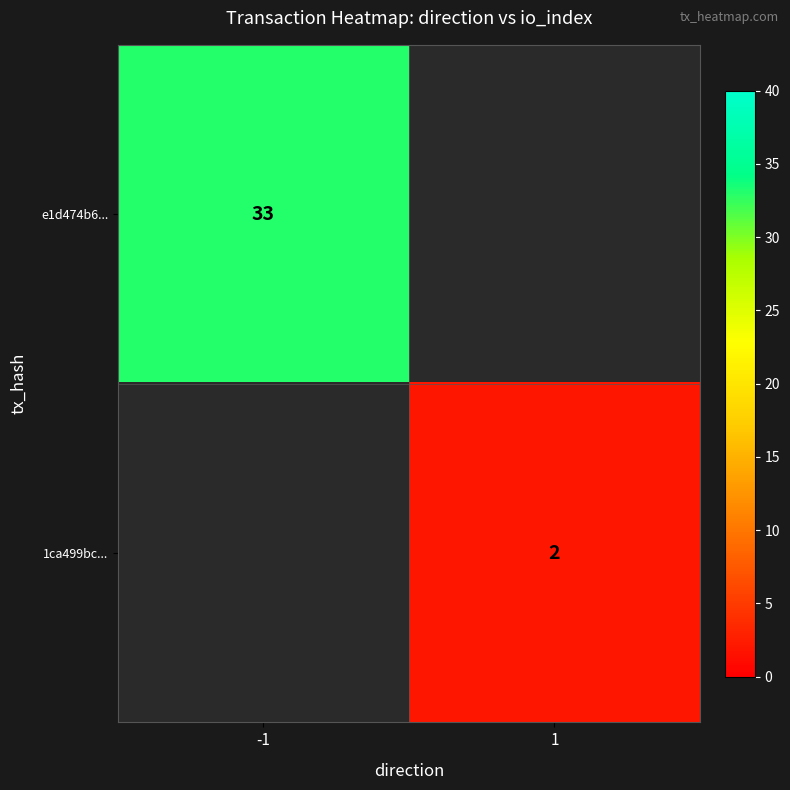

The value of 1ca499bc... at 1 is 2. True or false?

True